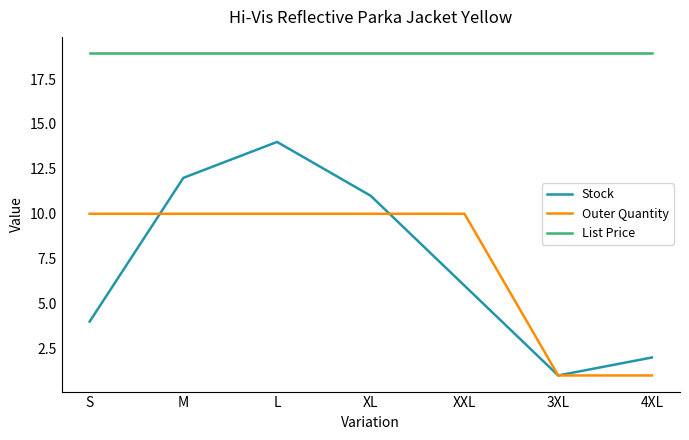

Which series has the largest range (max minus min)?

Stock